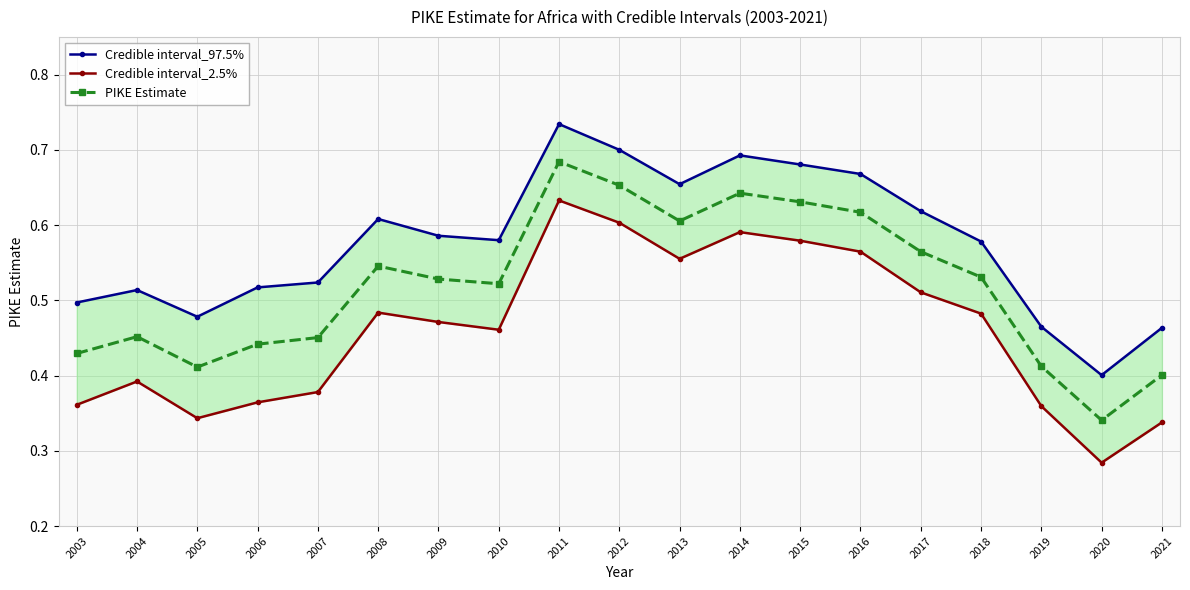

True or false: Credible interval_2.5% has a value of 0.3 at 2005.

True